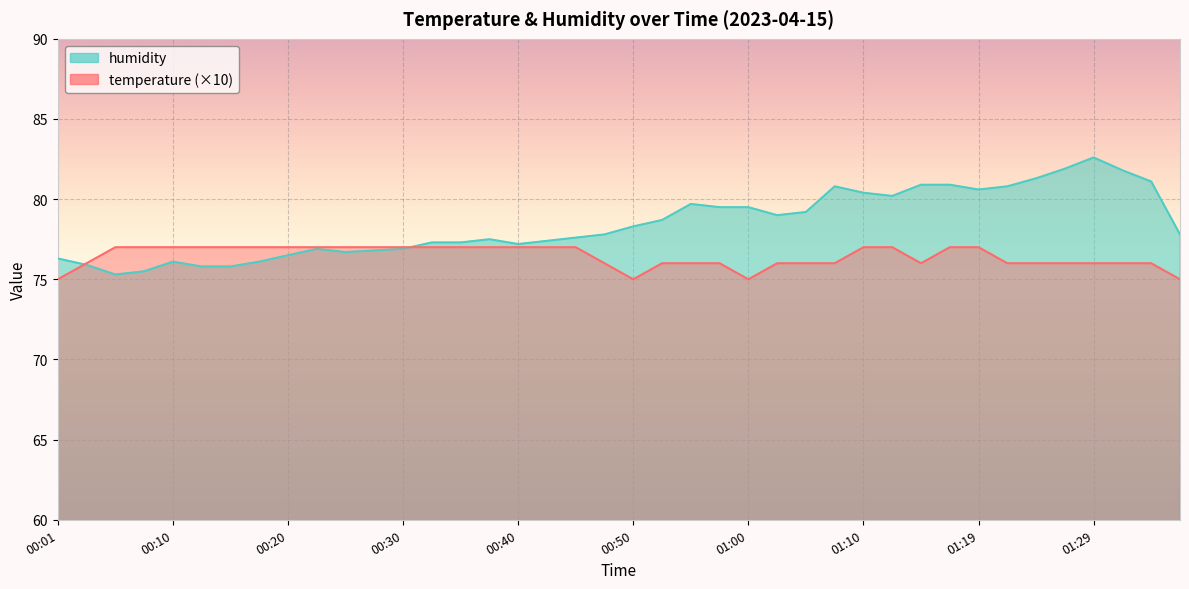

The value of temperature at 01:34 is 36.1. True or false?

False